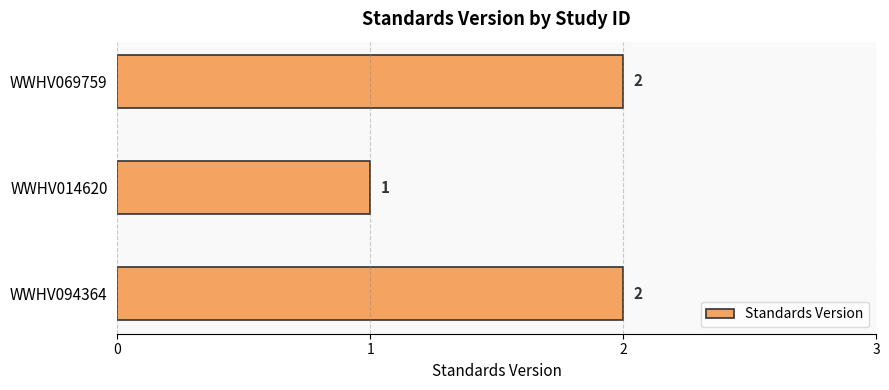

What is the change in value from WWHV014620 to WWHV069759?

+1